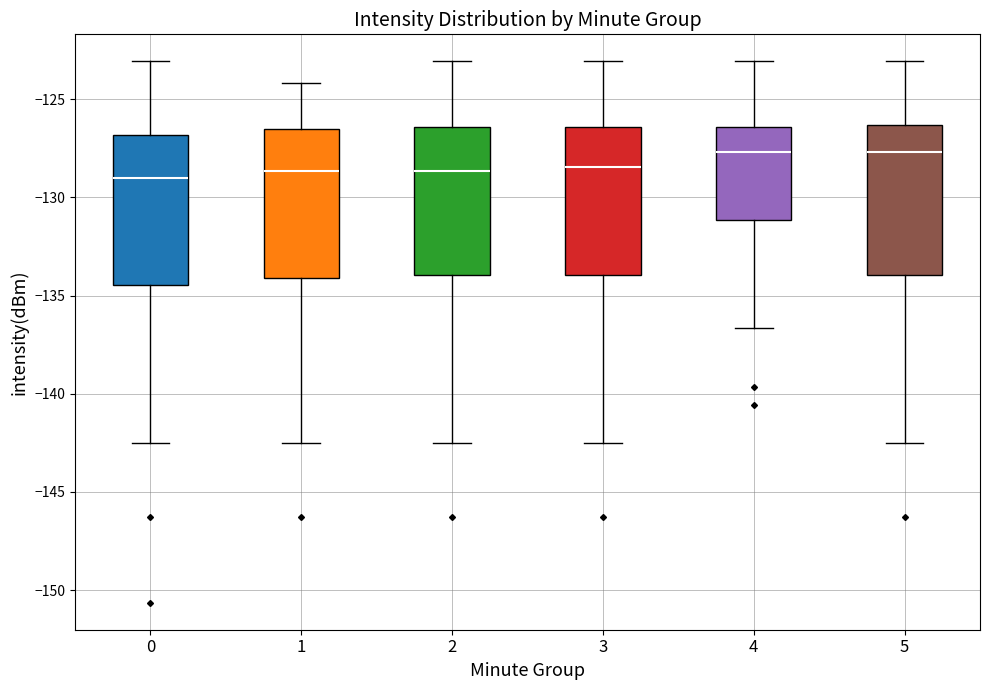

Reading left to right, read every box against the y-axis: the position of its median line, the range the box covers, and the ends of its whiskers. The values are not printed on the chart, so give them approximately, as read against the axis.

0: median -129.0, box -134.5 to -127.0, whiskers -142.5 to -123.0
1: median -128.5, box -134.0 to -126.5, whiskers -142.5 to -124.0
2: median -128.5, box -134.0 to -126.5, whiskers -142.5 to -123.0
3: median -128.5, box -134.0 to -126.5, whiskers -142.5 to -123.0
4: median -127.5, box -131.0 to -126.5, whiskers -136.5 to -123.0
5: median -127.5, box -134.0 to -126.5, whiskers -142.5 to -123.0